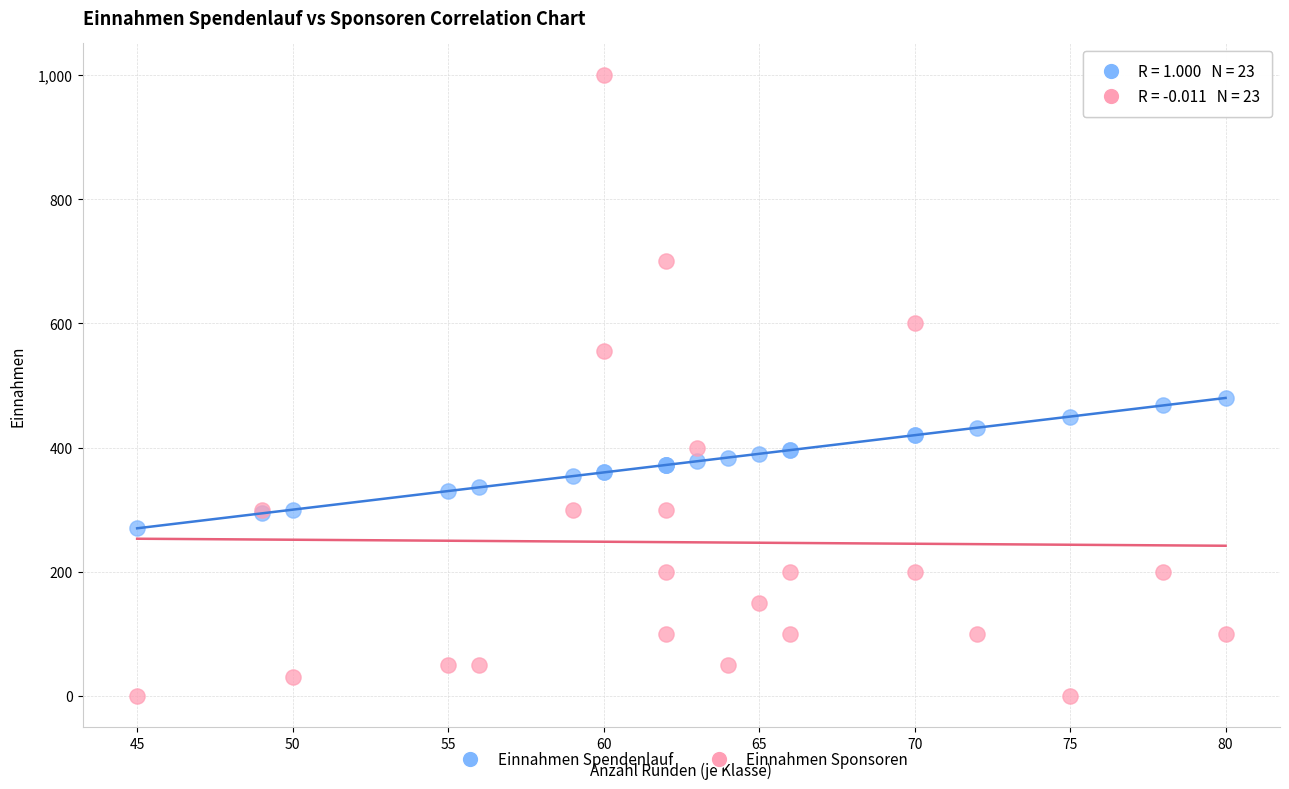

Which series has the widest spread of Y values?

Einnahmen Sponsoren